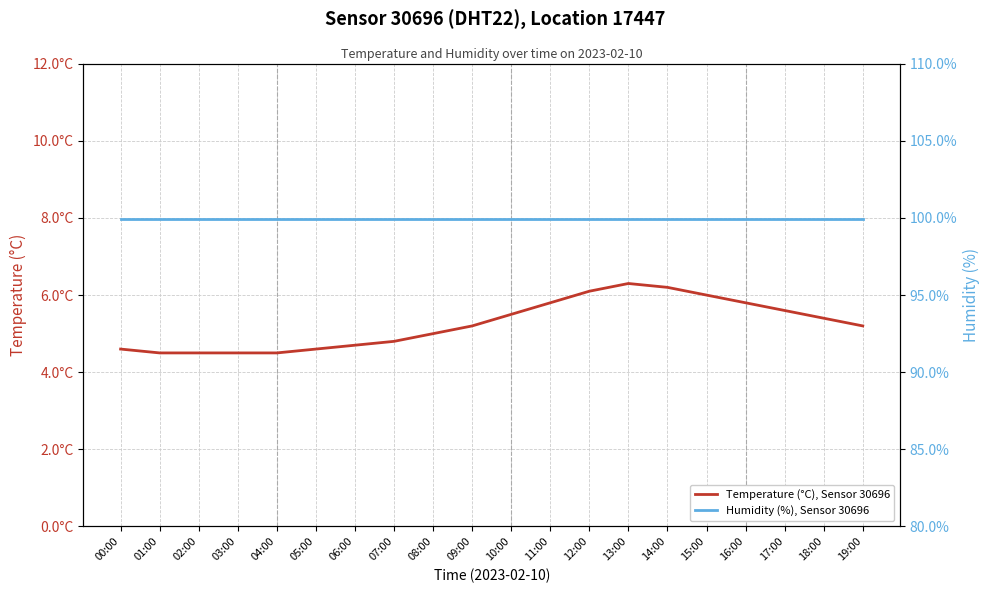

True or false: Humidity (%), Sensor 30696 has more than 1 points higher than both neighbors.

False